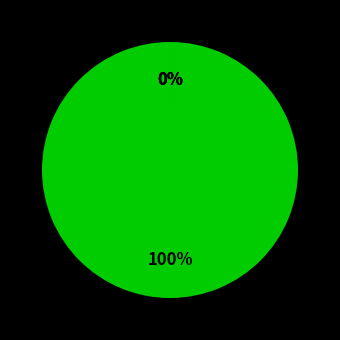

Is it true that 364865 is 100% of the pie?

True